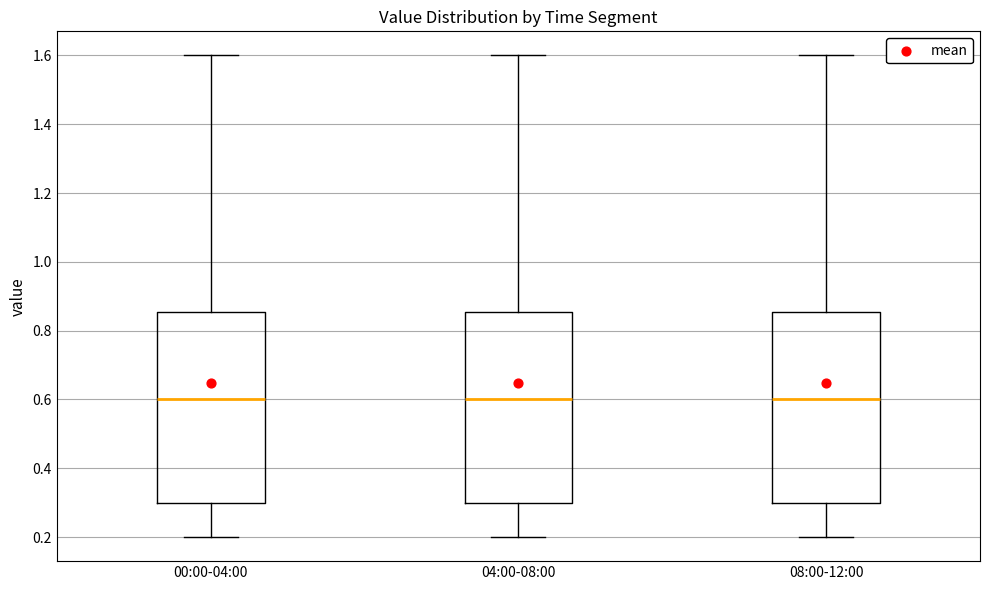

Where is the upper edge of the box for 08:00-12:00 on the y-axis? The values are not printed on the chart, so give them approximately, as read against the axis.

0.86